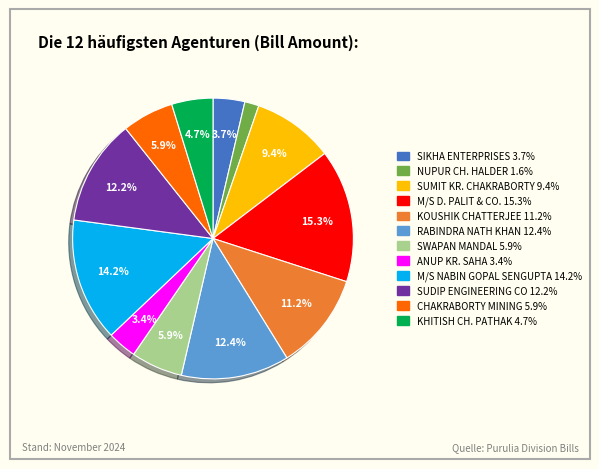

To the nearest percent, what percentage of the pie is SIKHA ENTERPRISES?

4%